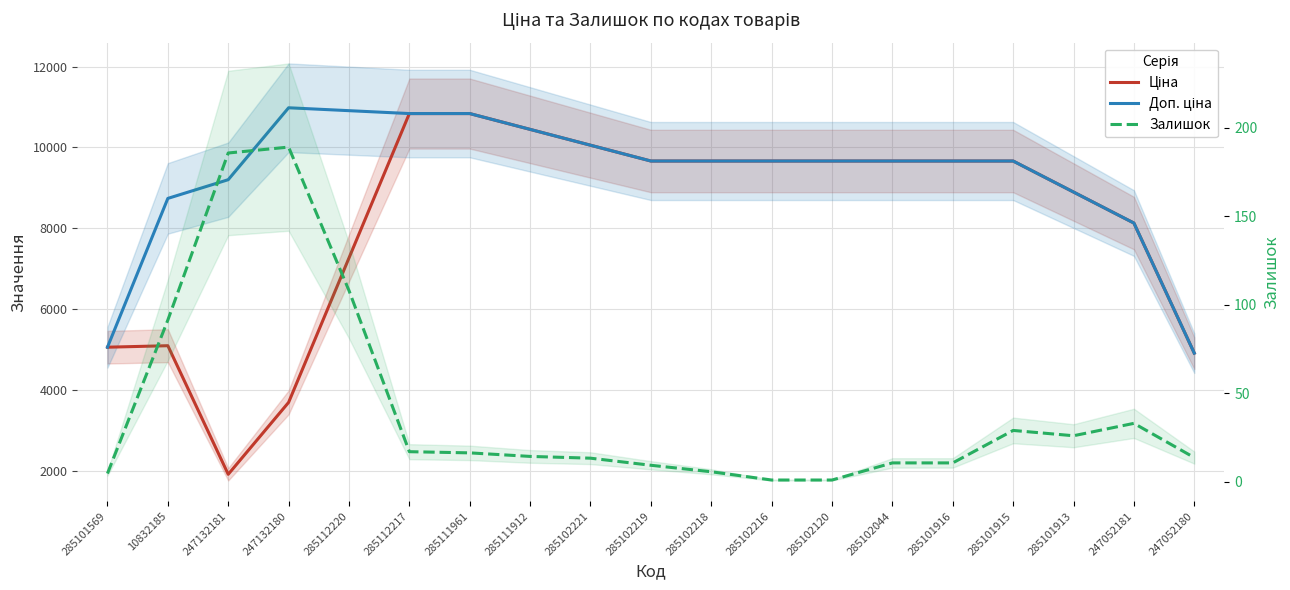

True or false: Ціна and Доп. ціна cross at least once.

False